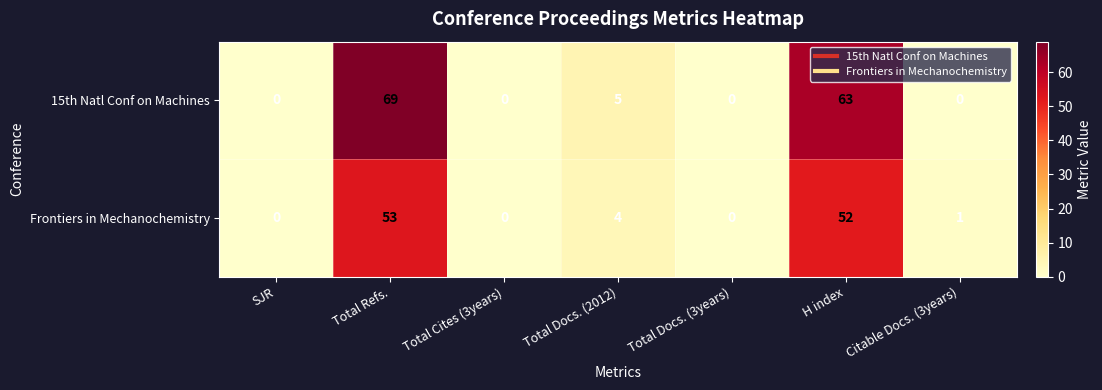

What is the sum of the 15th Natl Conf on Machines values at Citable Docs. (3years) and Total Refs.?

69